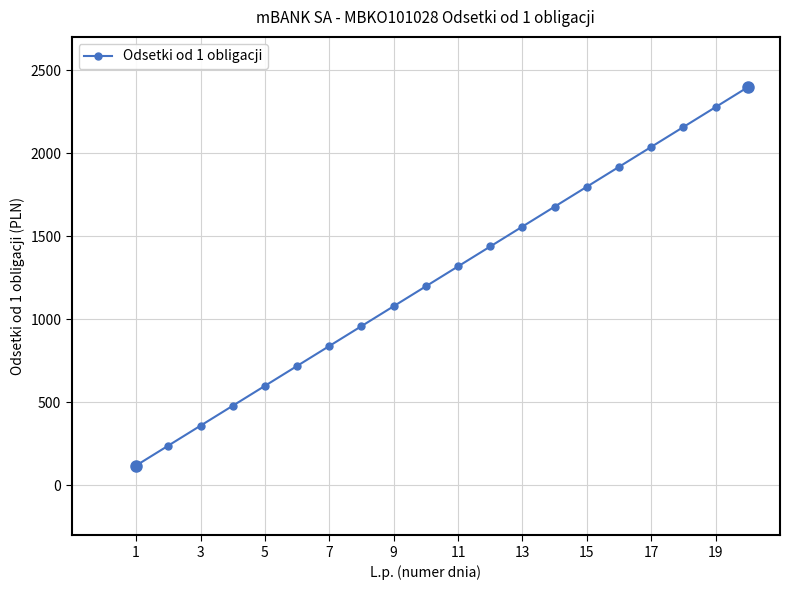

What is the difference between the maximum and minimum values?

2277.4